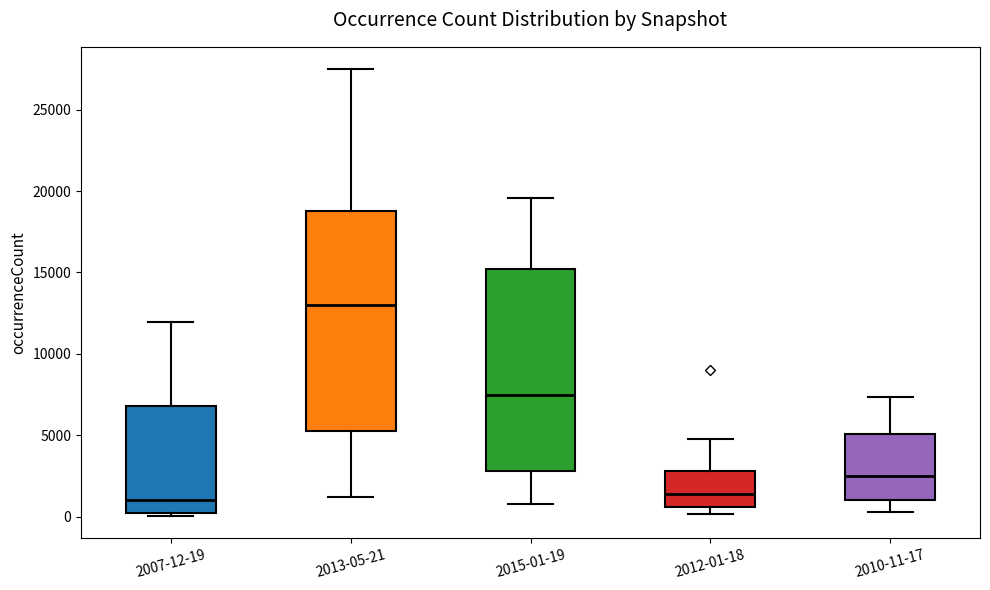

Reading left to right, transcribe this box plot: for each box, give where its median line is, the range the box spans, and where its two whiskers end, as read against the y-axis. The values are not printed on the chart, so give them approximately, as read against the axis.

2007-12-19: median 1000, box 500 to 7000, whiskers 0 to 12000
2013-05-21: median 13000, box 5500 to 19000, whiskers 1000 to 27500
2015-01-19: median 7500, box 3000 to 15000, whiskers 1000 to 19500
2012-01-18: median 1500, box 500 to 3000, whiskers 0 to 4500
2010-11-17: median 2500, box 1000 to 5000, whiskers 500 to 7500